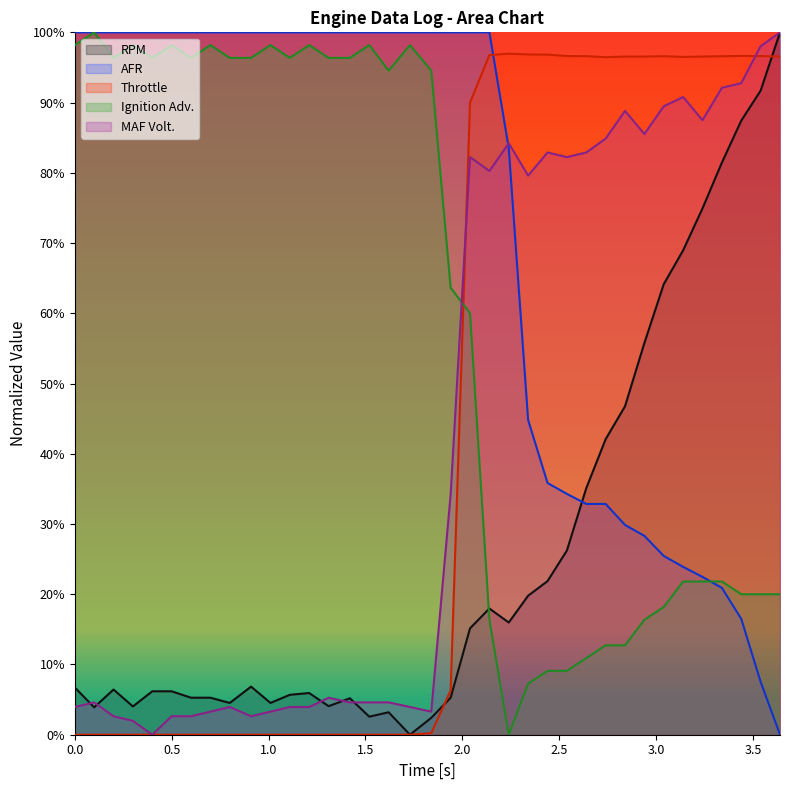

Reading left to right, extract all data points from this chart.

RPM: 0=0.1	0.1=0.0	0.2=0.1	0.3=0.0	0.4=0.1	0.5=0.1	0.6=0.1	0.7=0.1	0.8=0.0	0.91=0.1	1.01=0.0	1.11=0.1	1.21=0.1	1.31=0.0	1.42=0.1	1.52=0.0	1.62=0.0	1.73=0.0	1.84=0.0	1.94=0.1	2.04=0.2	2.14=0.2	2.24=0.2	2.34=0.2	2.44=0.2	2.54=0.3	2.64=0.4	2.74=0.4	2.84=0.5	2.94=0.6	3.04=0.6	3.14=0.7	3.24=0.7	3.34=0.8	3.44=0.9	3.54=0.9	3.64=1.0
AFR: 0=1.0	0.1=1.0	0.2=1.0	0.3=1.0	0.4=1.0	0.5=1.0	0.6=1.0	0.7=1.0	0.8=1.0	0.91=1.0	1.01=1.0	1.11=1.0	1.21=1.0	1.31=1.0	1.42=1.0	1.52=1.0	1.62=1.0	1.73=1.0	1.84=1.0	1.94=1.0	2.04=1.0	2.14=1.0	2.24=0.8	2.34=0.4	2.44=0.4	2.54=0.3	2.64=0.3	2.74=0.3	2.84=0.3	2.94=0.3	3.04=0.3	3.14=0.2	3.24=0.2	3.34=0.2	3.44=0.2	3.54=0.1	3.64=0.0
Ignition Adv.: 0=1.0	0.1=1.0	0.2=1.0	0.3=1.0	0.4=1.0	0.5=1.0	0.6=1.0	0.7=1.0	0.8=1.0	0.91=1.0	1.01=1.0	1.11=1.0	1.21=1.0	1.31=1.0	1.42=1.0	1.52=1.0	1.62=0.9	1.73=1.0	1.84=0.9	1.94=0.6	2.04=0.6	2.14=0.2	2.24=0.0	2.34=0.1	2.44=0.1	2.54=0.1	2.64=0.1	2.74=0.1	2.84=0.1	2.94=0.2	3.04=0.2	3.14=0.2	3.24=0.2	3.34=0.2	3.44=0.2	3.54=0.2	3.64=0.2
Throttle: 0=0.0	0.1=0.0	0.2=0.0	0.3=0.0	0.4=0.0	0.5=0.0	0.6=0.0	0.7=0.0	0.8=0.0	0.91=0.0	1.01=0.0	1.11=0.0	1.21=0.0	1.31=0.0	1.42=0.0	1.52=0.0	1.62=0.0	1.73=0.0	1.84=0.0	1.94=0.1	2.04=0.9	2.14=1.0	2.24=1.0	2.34=1.0	2.44=1.0	2.54=1.0	2.64=1.0	2.74=1.0	2.84=1.0	2.94=1.0	3.04=1.0	3.14=1.0	3.24=1.0	3.34=1.0	3.44=1.0	3.54=1.0	3.64=1.0
MAF Volt.: 0=0.0	0.1=0.0	0.2=0.0	0.3=0.0	0.4=0.0	0.5=0.0	0.6=0.0	0.7=0.0	0.8=0.0	0.91=0.0	1.01=0.0	1.11=0.0	1.21=0.0	1.31=0.1	1.42=0.0	1.52=0.0	1.62=0.0	1.73=0.0	1.84=0.0	1.94=0.3	2.04=0.8	2.14=0.8	2.24=0.8	2.34=0.8	2.44=0.8	2.54=0.8	2.64=0.8	2.74=0.8	2.84=0.9	2.94=0.9	3.04=0.9	3.14=0.9	3.24=0.9	3.34=0.9	3.44=0.9	3.54=1.0	3.64=1.0